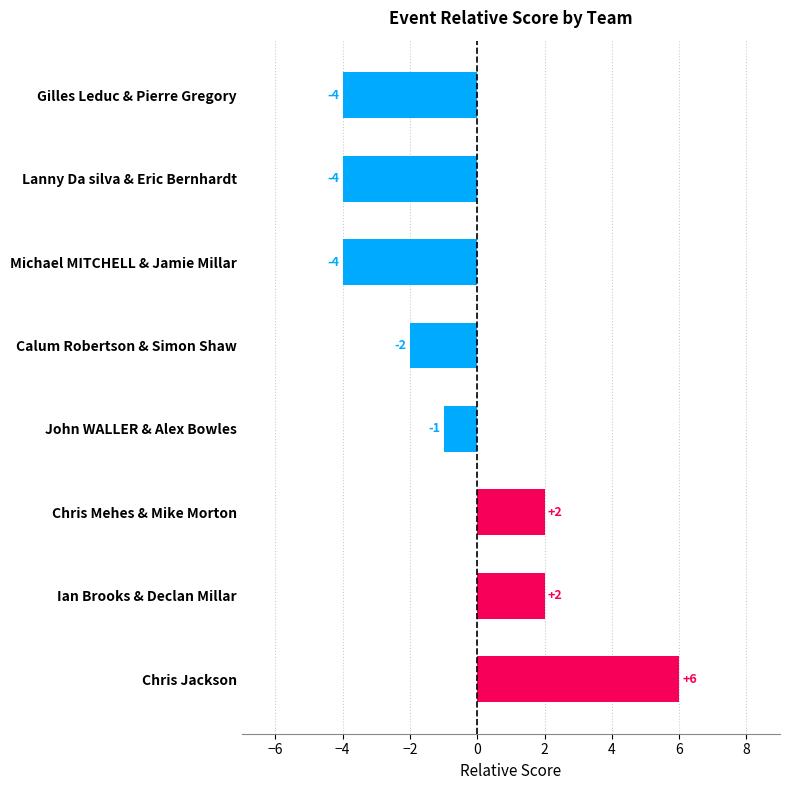

What is the value of the 3rd bar from the top?

-4